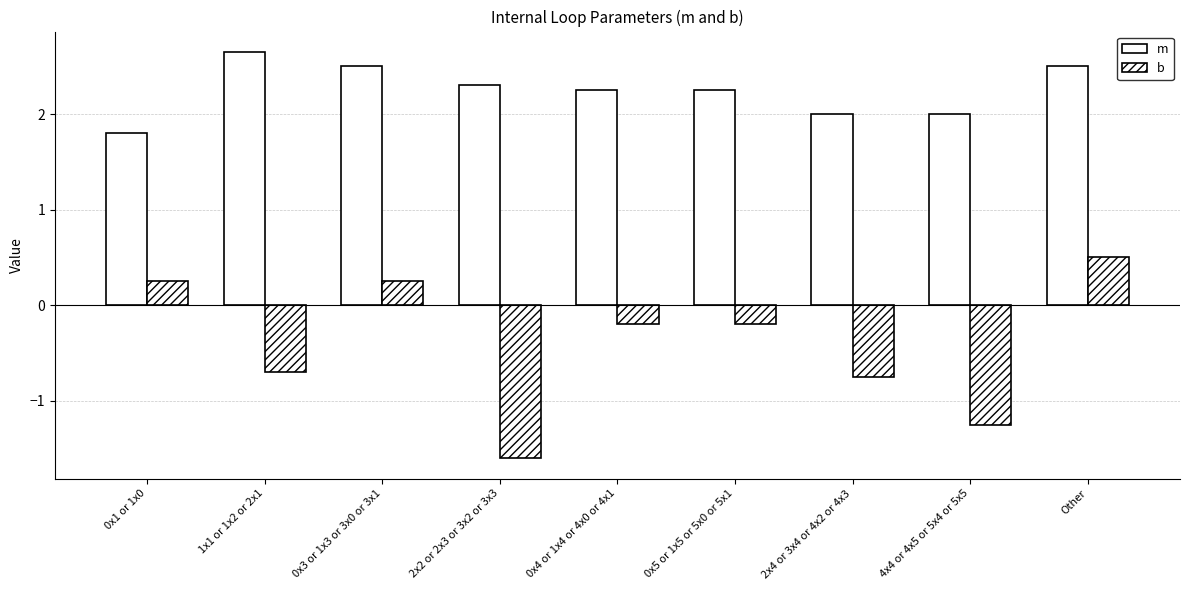

How many data points in b are less than 0?

6